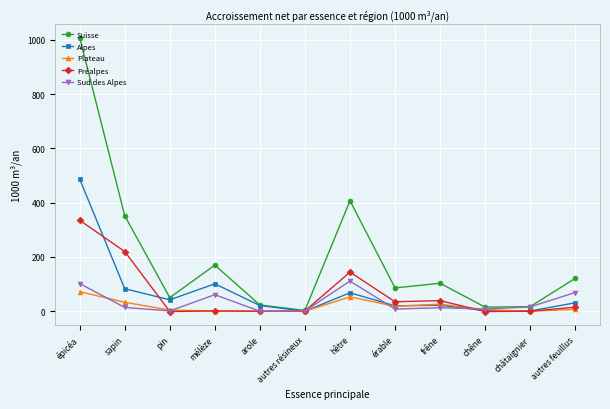

What are all the series names shown in the legend?

Suisse, Alpes, Plateau, Préalpes, Sud des Alpes